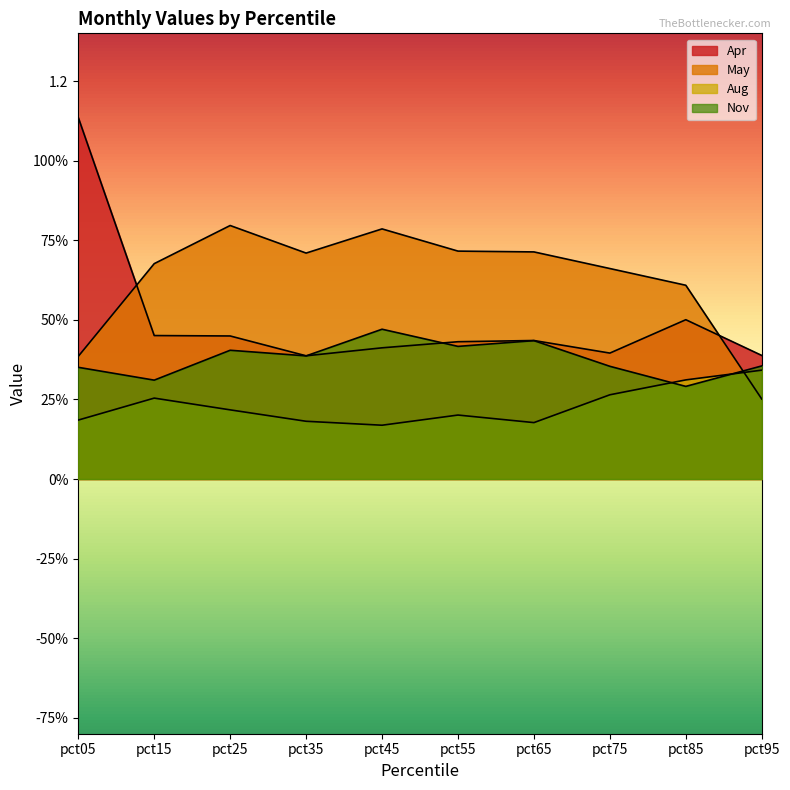

Rank the series by their maximum value, from highest to lowest.

Apr, May, Nov, Aug